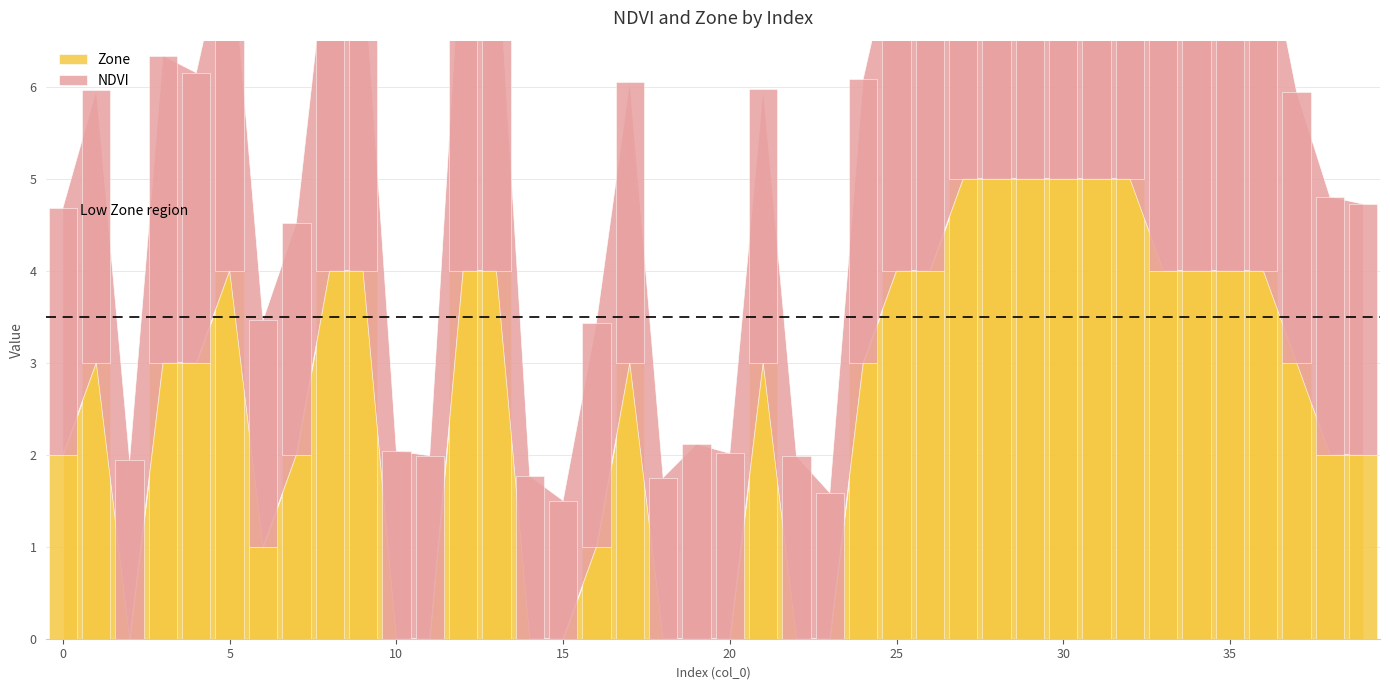

What is the value of the NDVI bar at the 13th from the left?

3.9